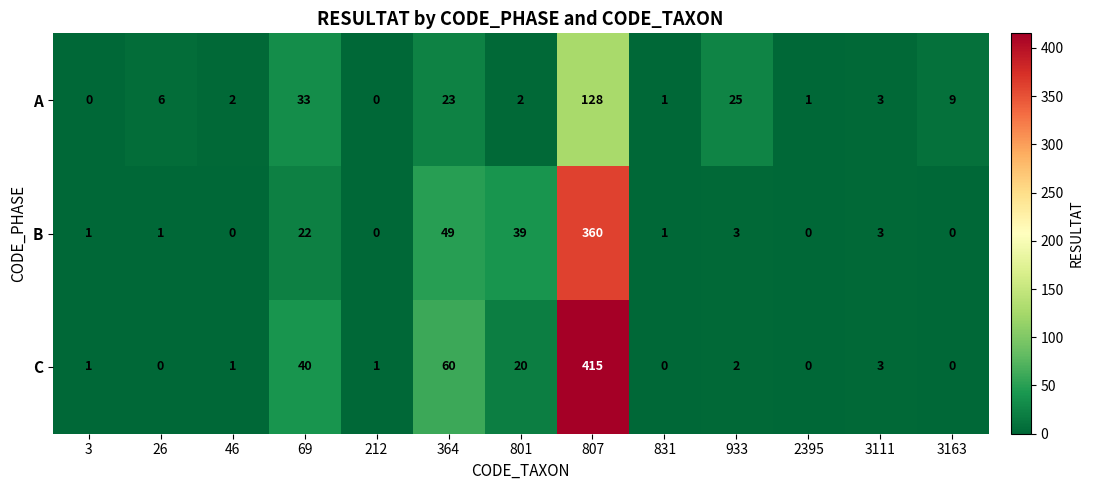

What is the sum of the A values at 26 and 801?

8